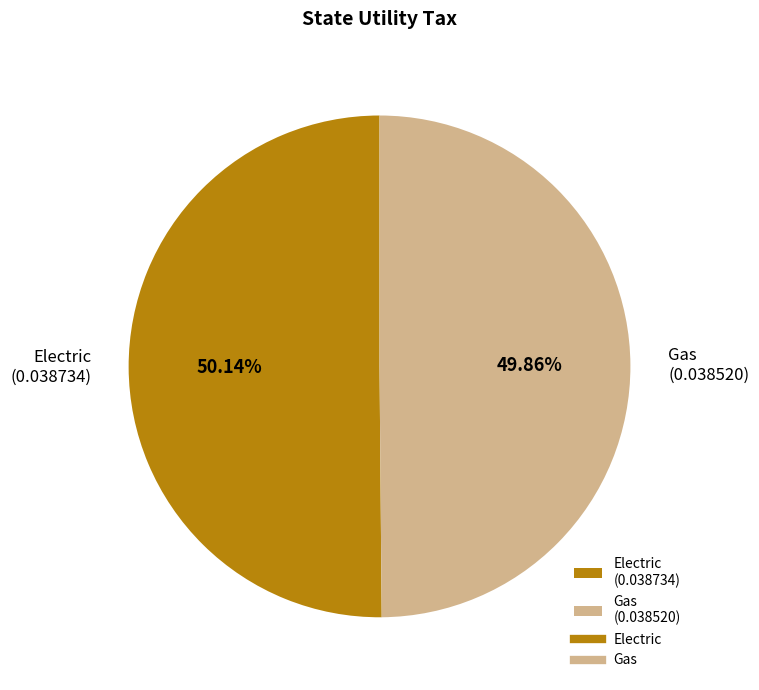

Is the sum of Gas and Electric greater than half?

Yes